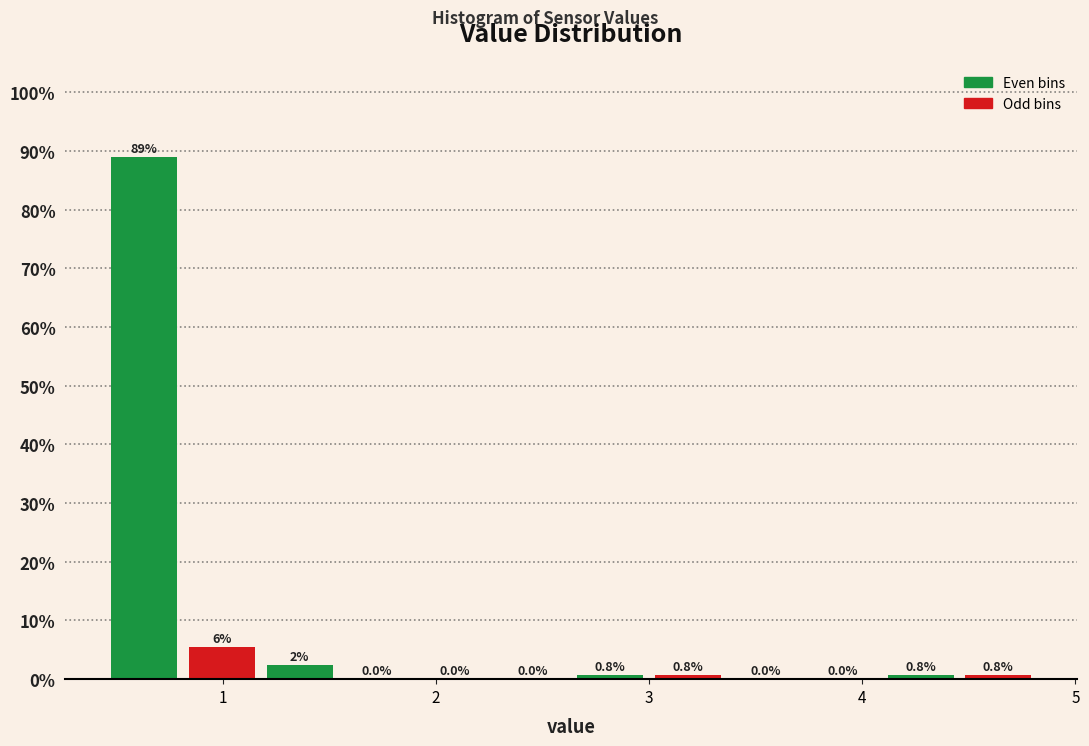

Around what value on the x-axis is the tallest bar? Give the approximate position of its centre, as read against the axis.

0.6